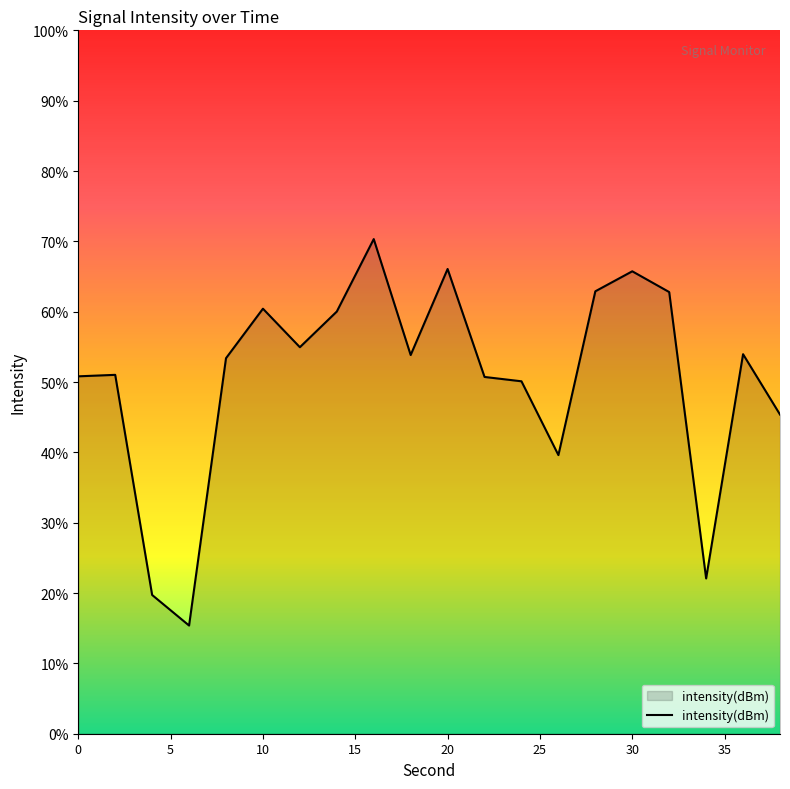

What is the maximum value shown in the chart?

70.3